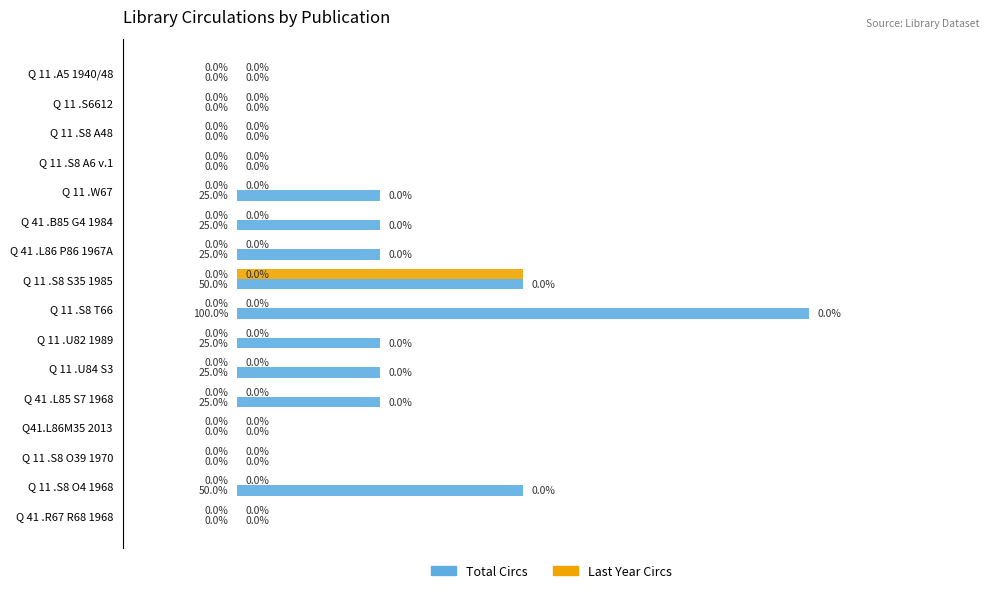

Which series has the largest total across all categories?

Total Circs